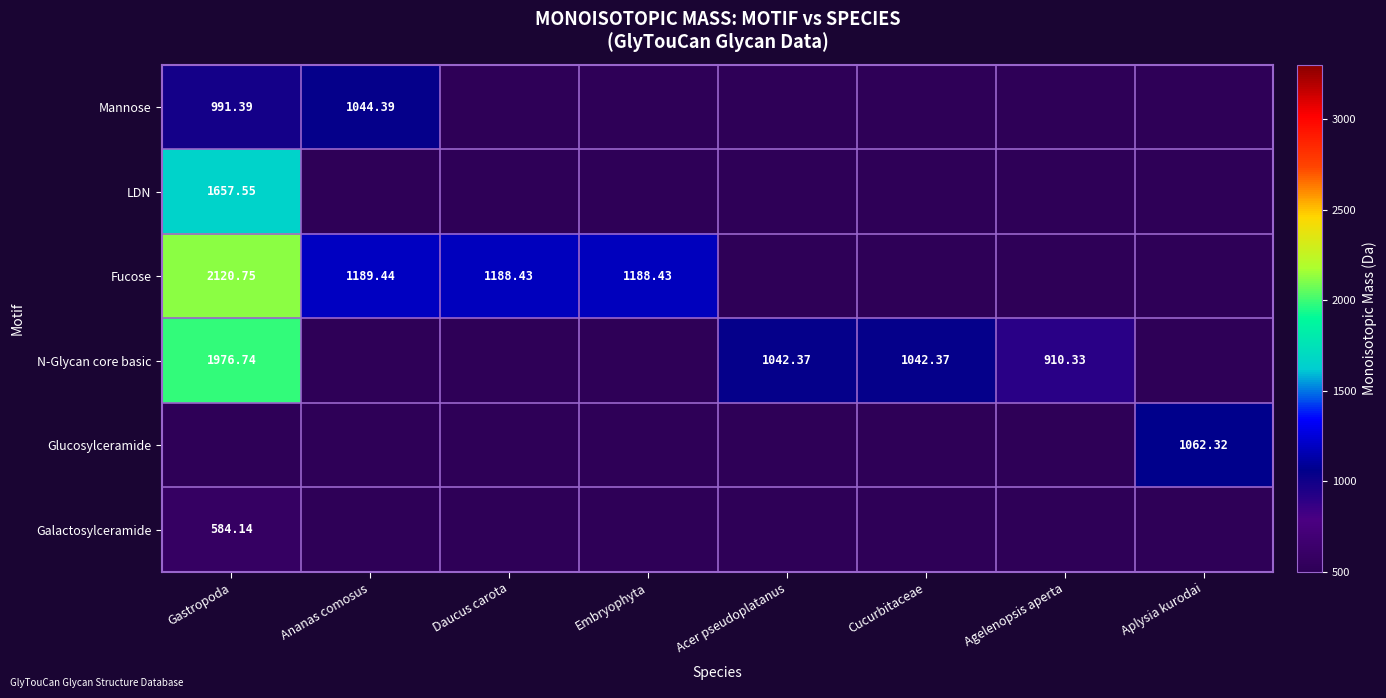

Is the value of Fucose at Daucus carota greater than the value of Galactosylceramide at Gastropoda?

Yes